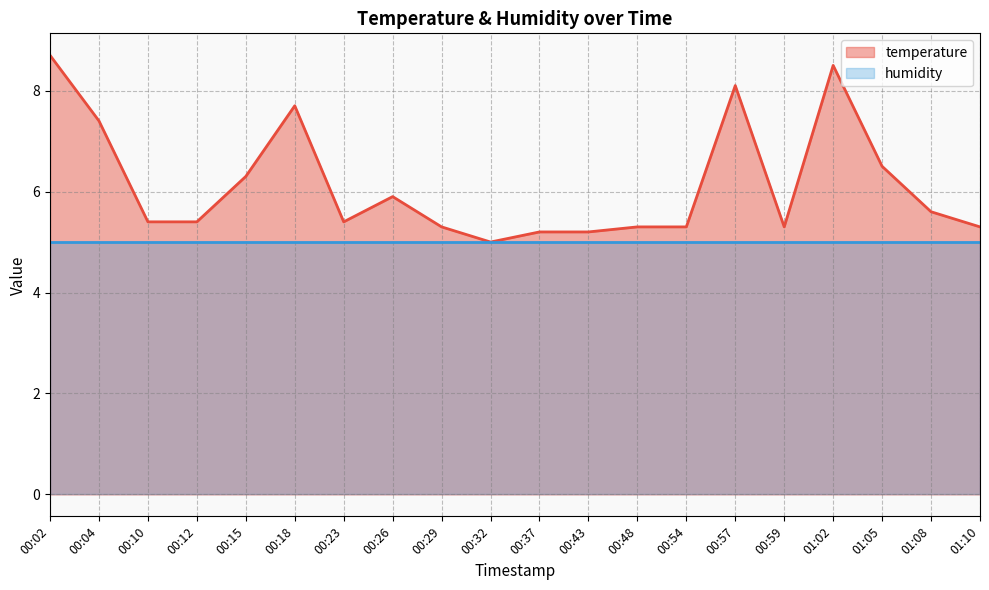

What is the sum of the values at 00:43 and 01:08?

10.8